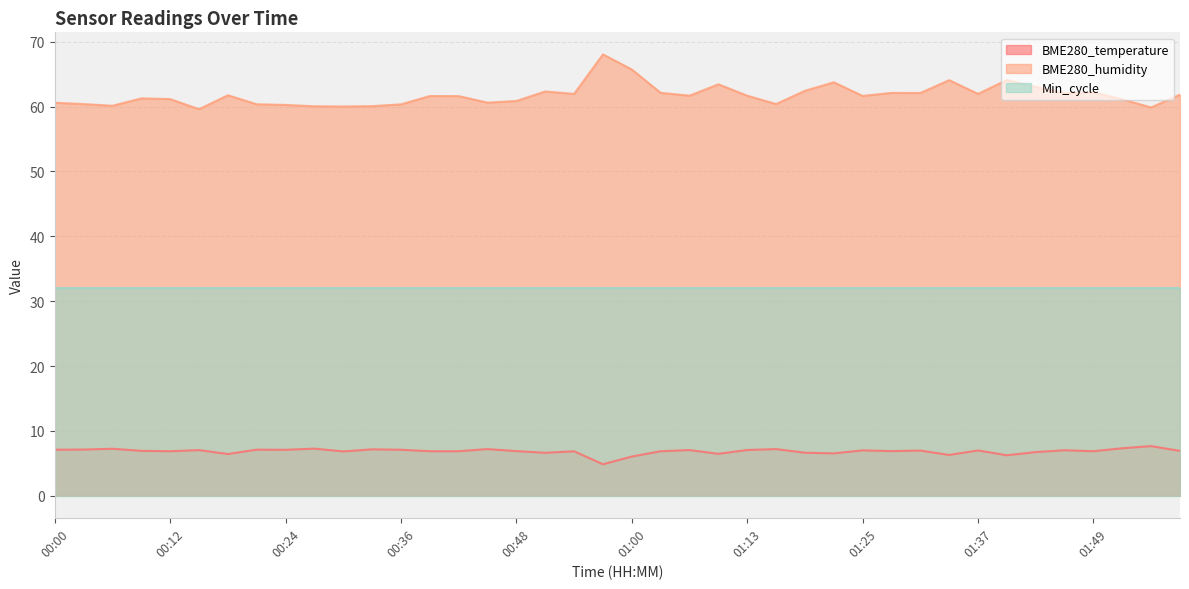

How many values in the BME280_temperature series are below 6?

1